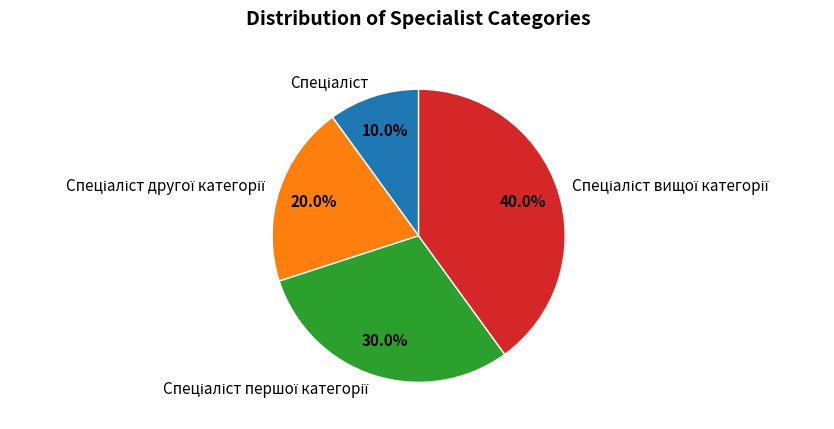

Is there a majority slice in this chart?

No